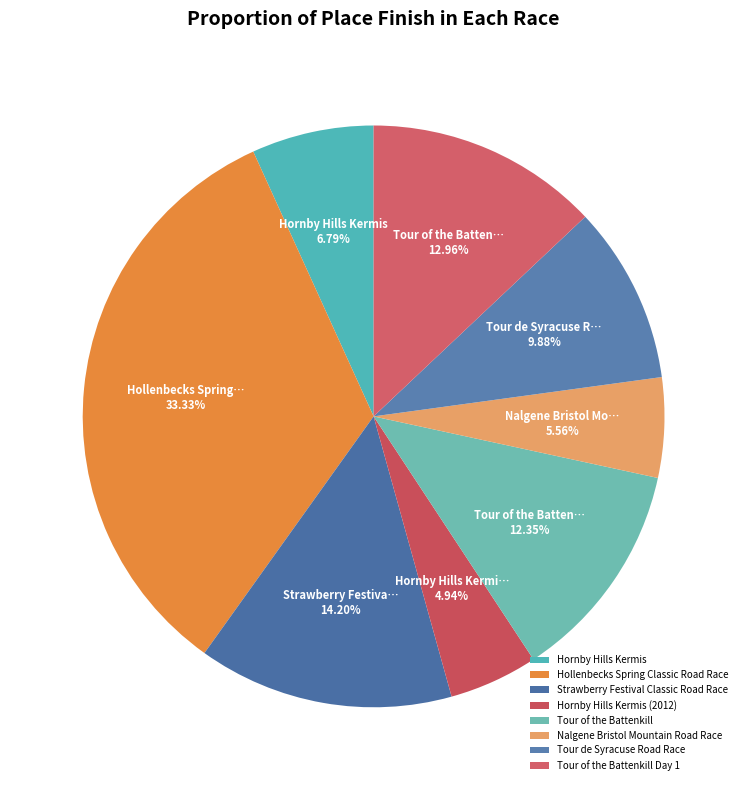

Does any single category account for the majority?

No